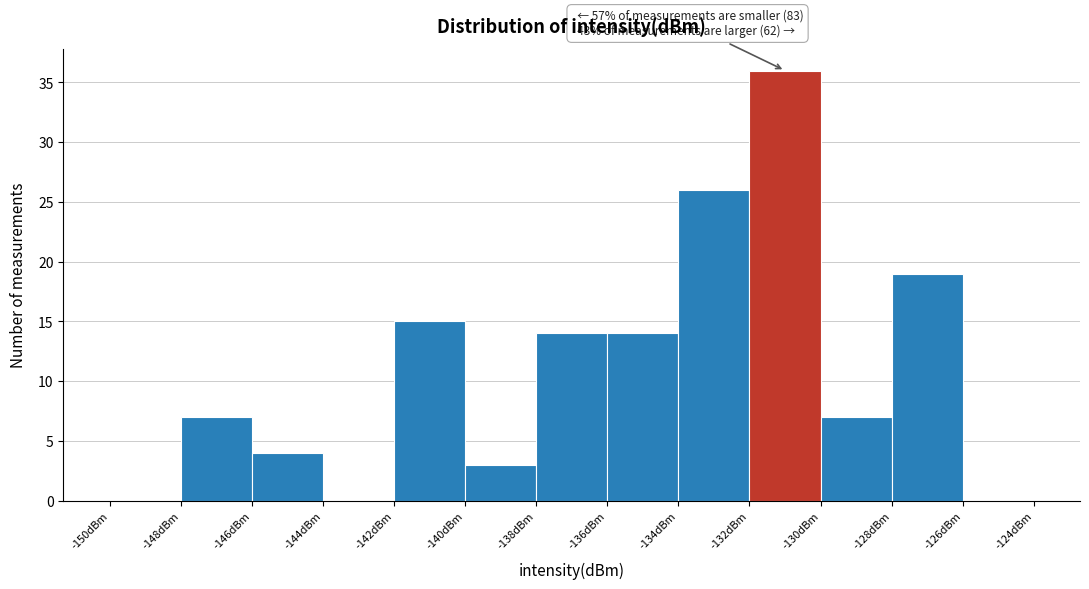

Over which range of the x-axis is the bar tallest?

-132 to -130